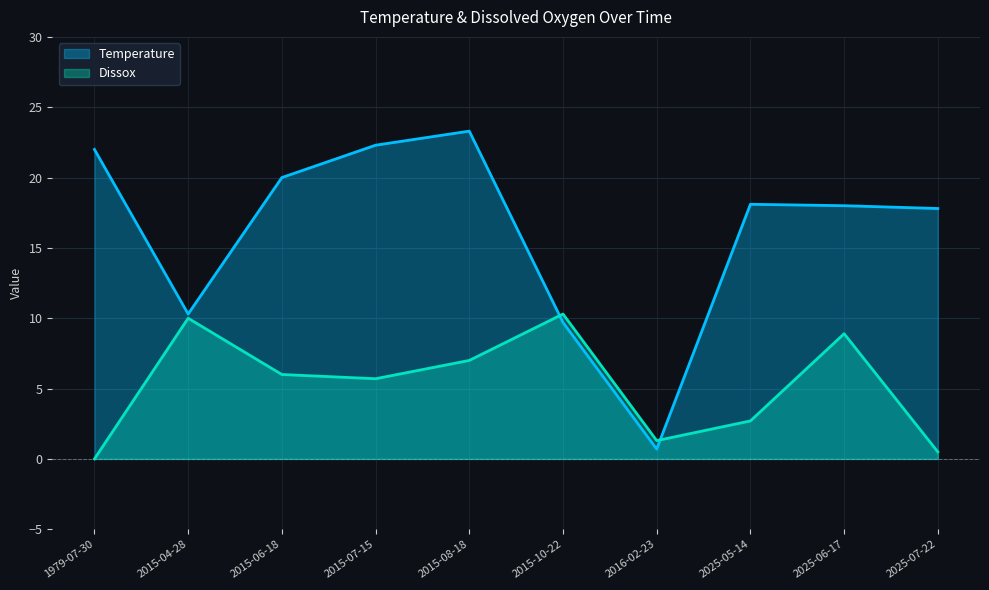

True or false: Dissox has a value of 8.1 at 2015-06-18.

False